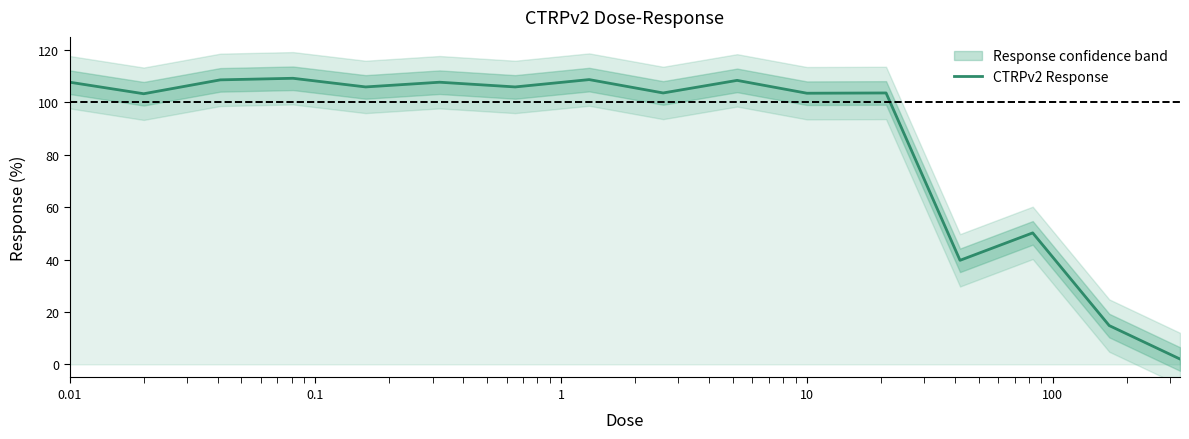

How many distinct data groups are displayed?

1